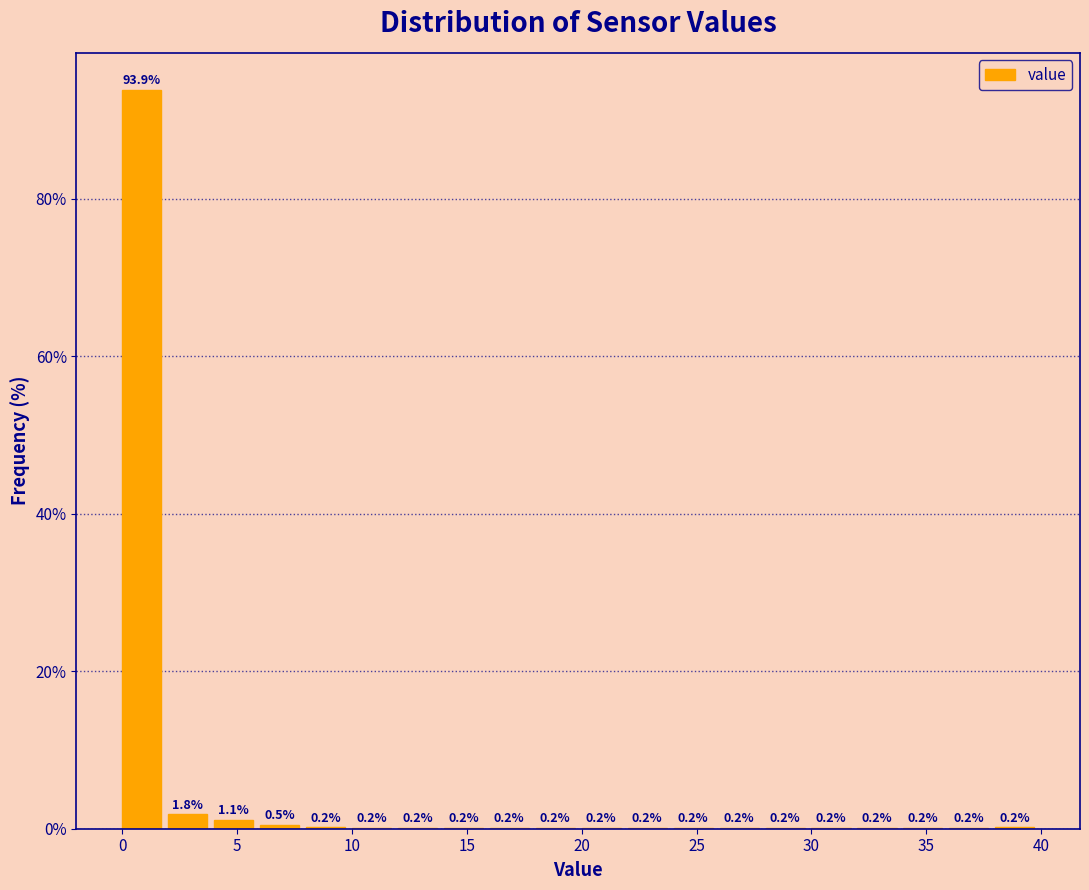

Over which range of the x-axis is the bar tallest?

0 to 2